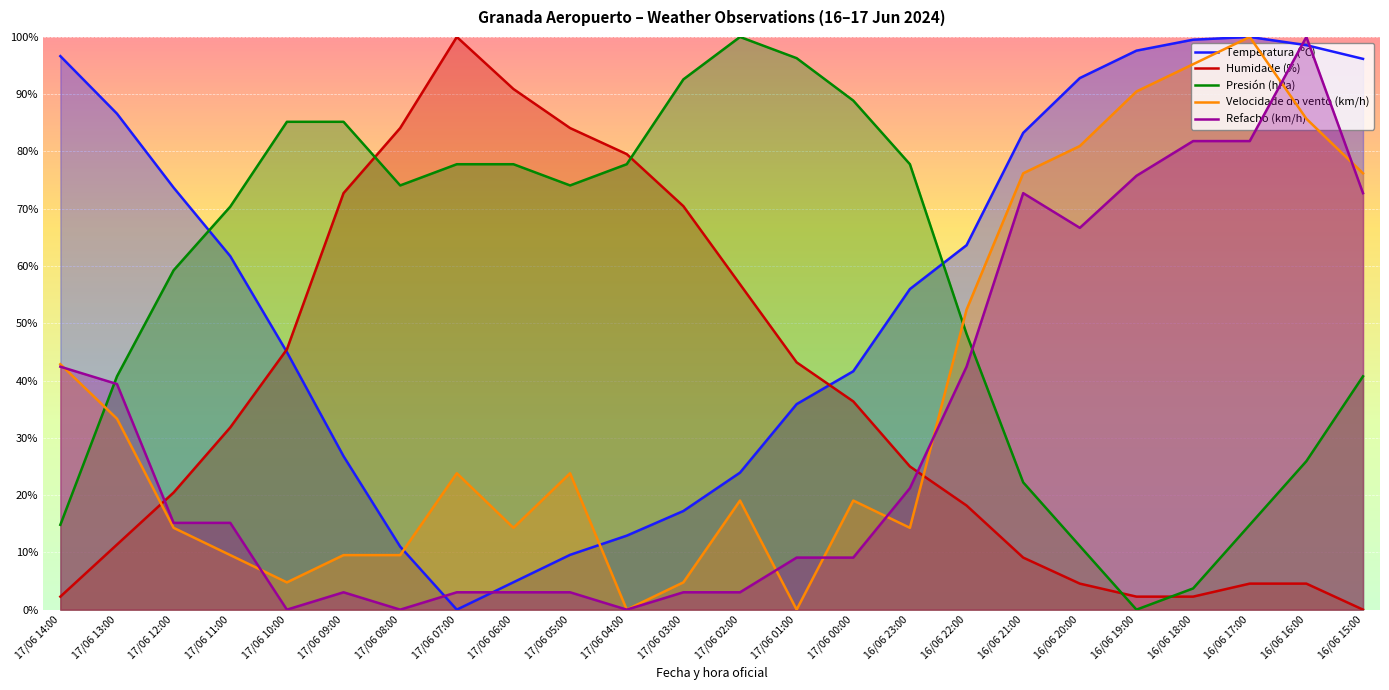

True or false: Refacho (km/h) has more than 1 points higher than both neighbors.

True